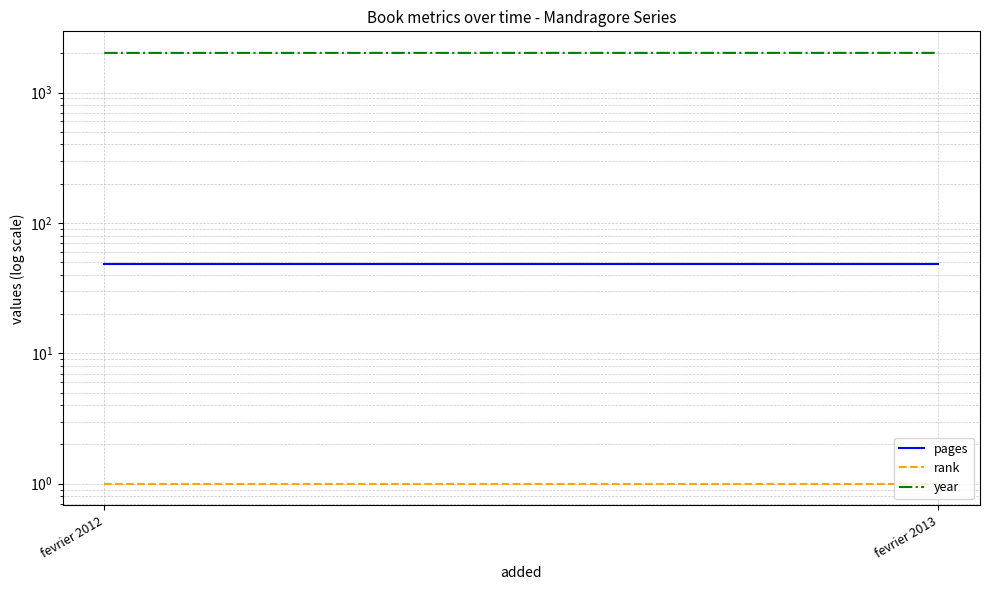

Read the pages value at fevrier 2013.

48